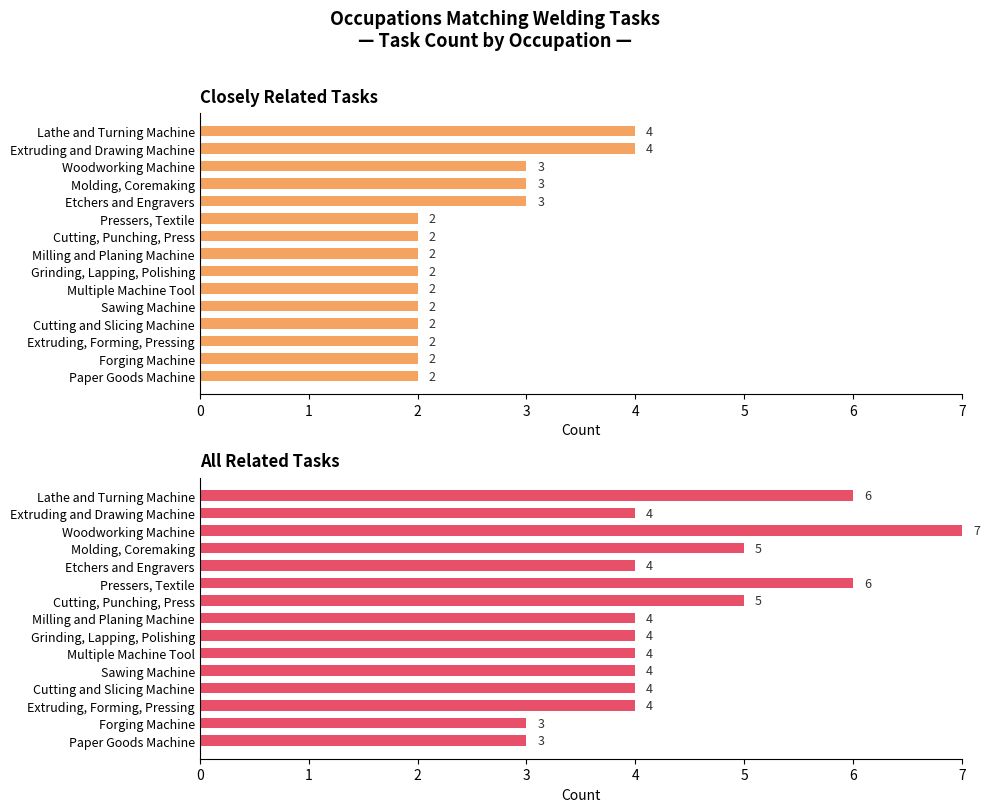

What is the difference between the maximum and minimum values in the Closely Related Tasks series?

2